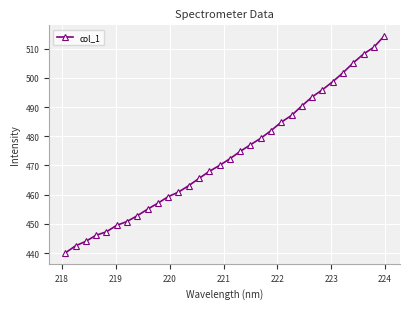

What is the value of the 21st point from the left?

481.9